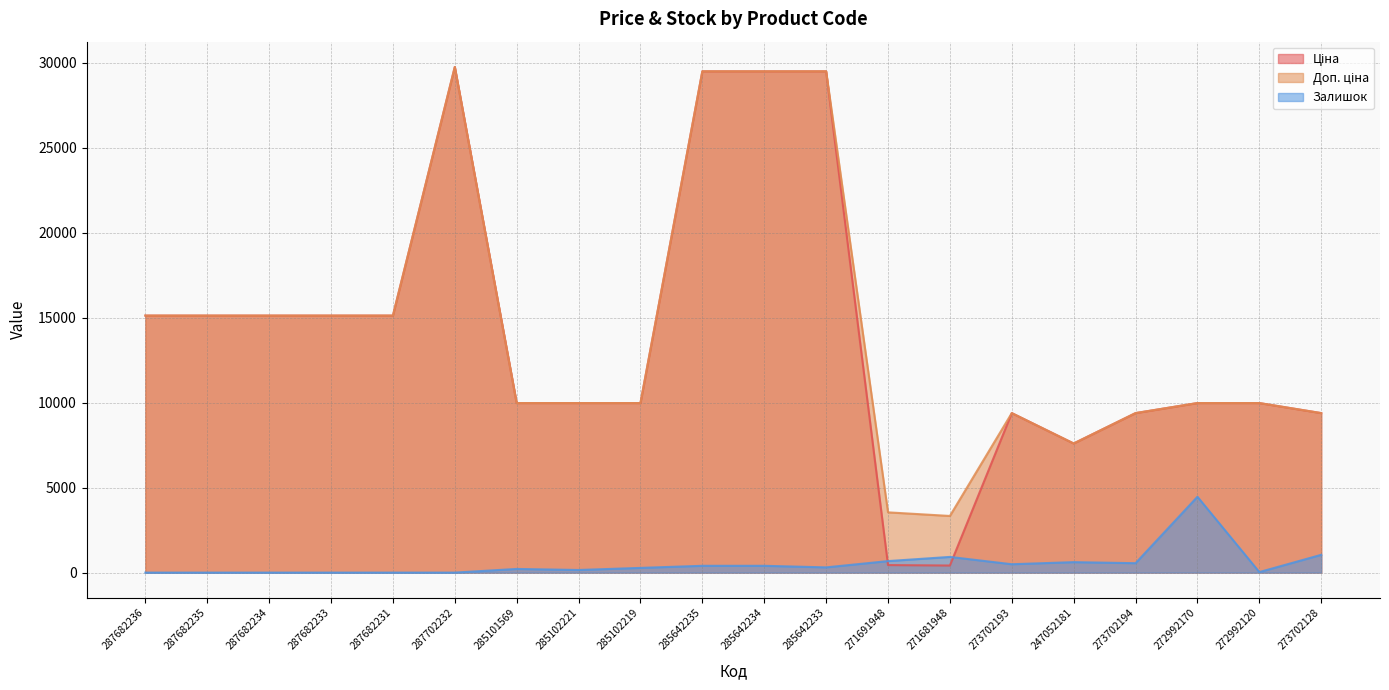

What is the maximum value shown in the chart?

29747.2